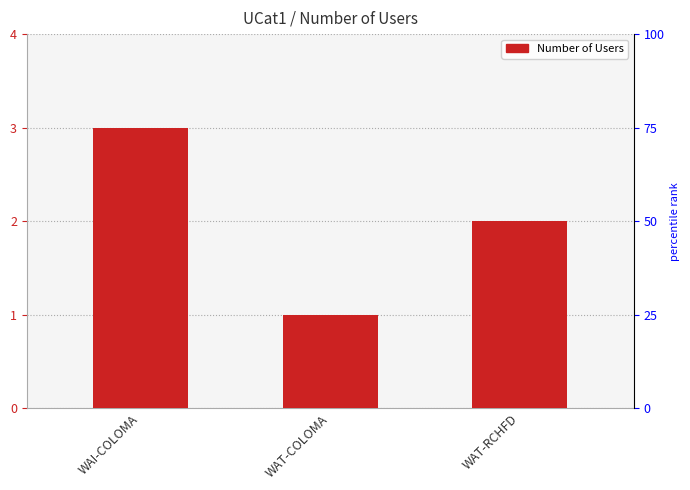

How many values are between 1 and 3?

3